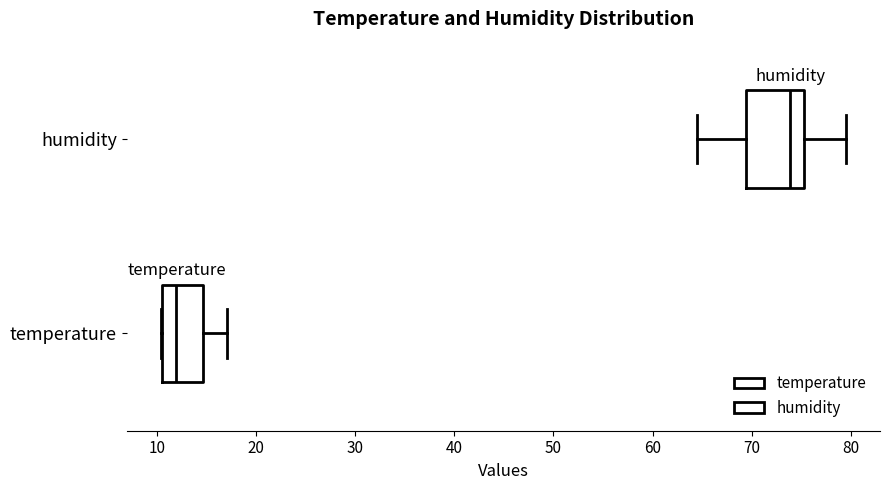

Reading bottom to top, transcribe this box plot: for each box, give where its median line is, the range the box spans, and where its two whiskers end, as read against the x-axis. The values are not printed on the chart, so give them approximately, as read against the axis.

temperature: median 12, box 11 to 15, whiskers 10 to 17
humidity: median 74, box 69 to 75, whiskers 65 to 80